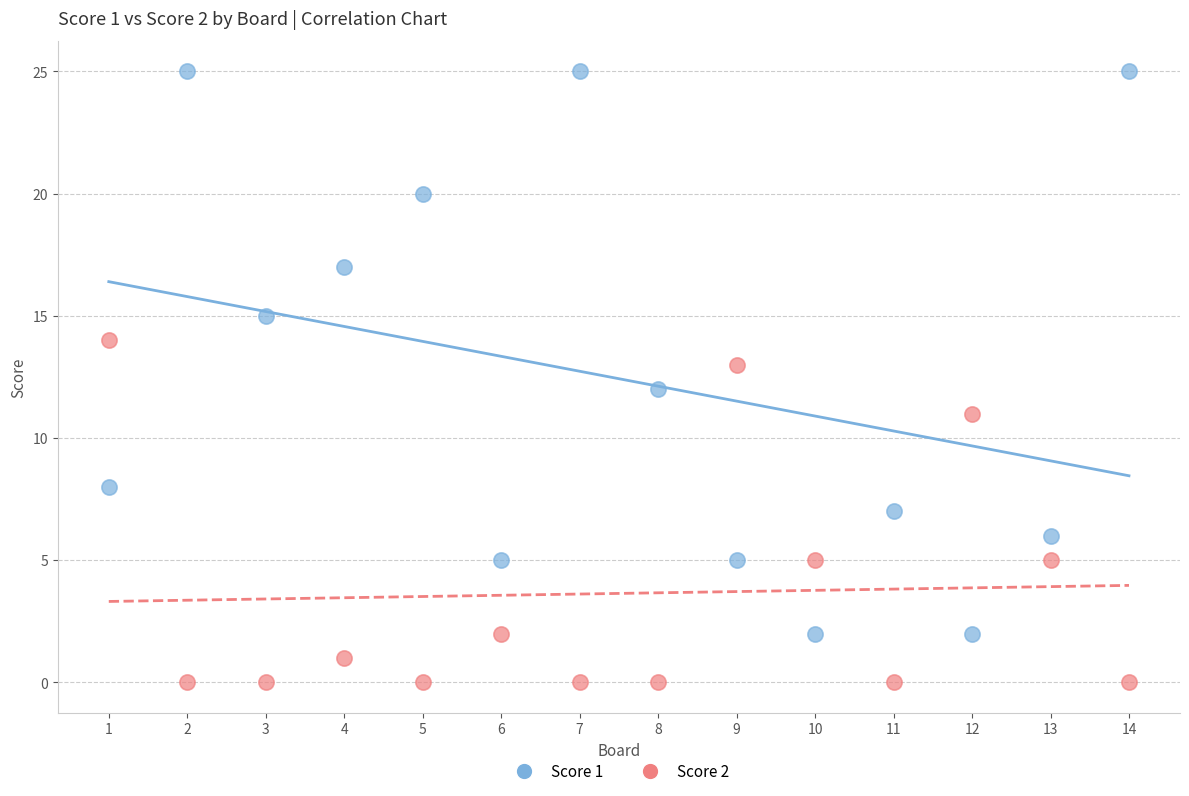

Which series contains the lowest Y value?

Score 2